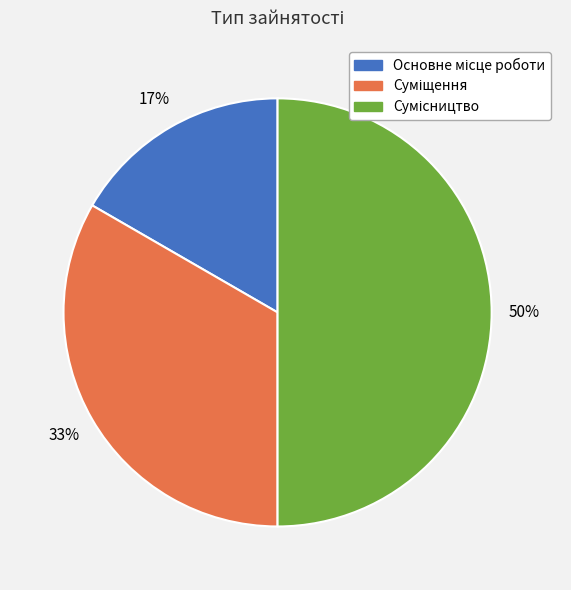

To the nearest percent, what is the average slice percentage?

33%